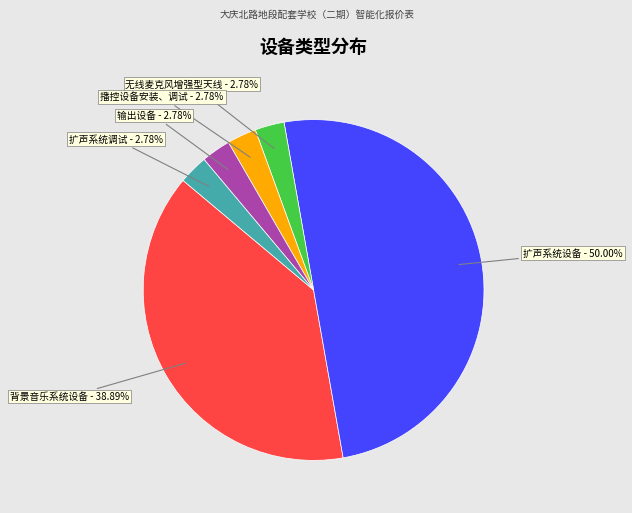

To the nearest percent, what percentage of the pie is 播控设备安装、调试?

3%